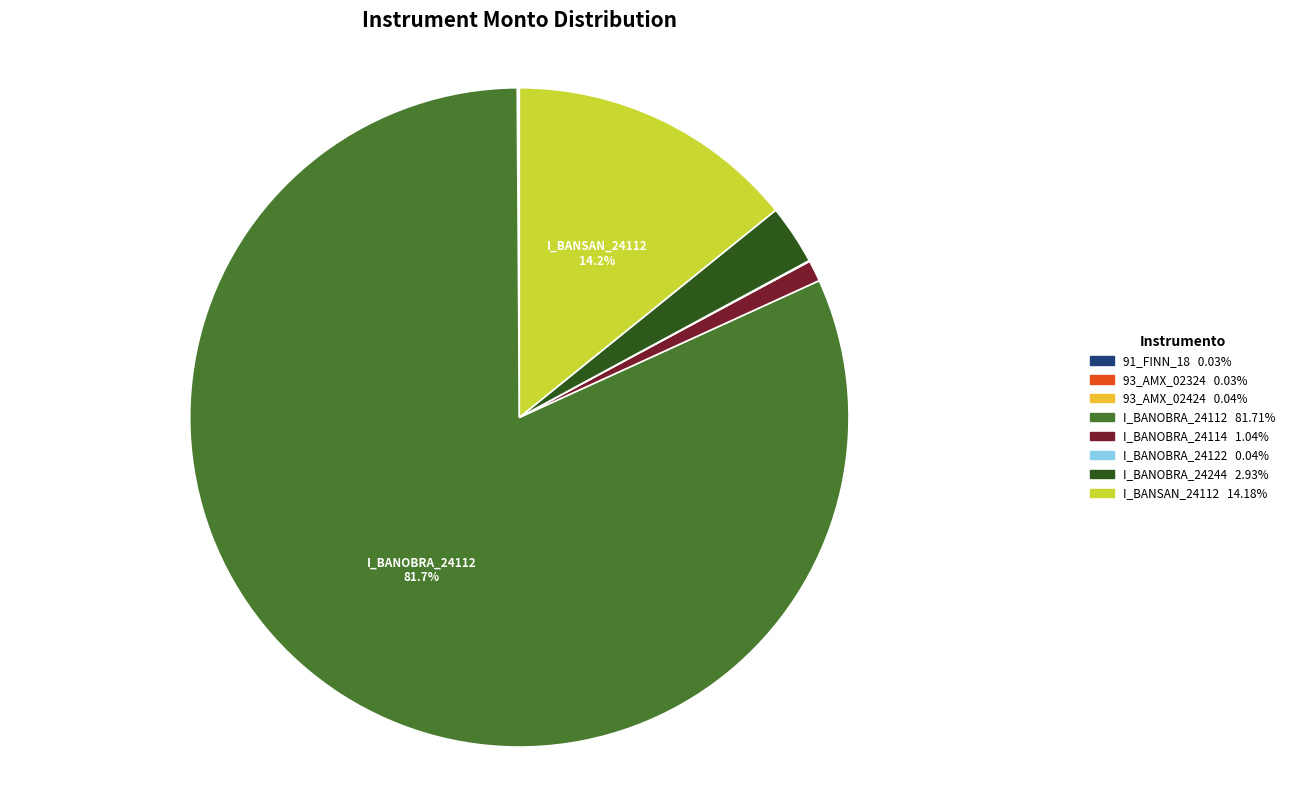

Is there any slice that represents more than half of the pie?

Yes